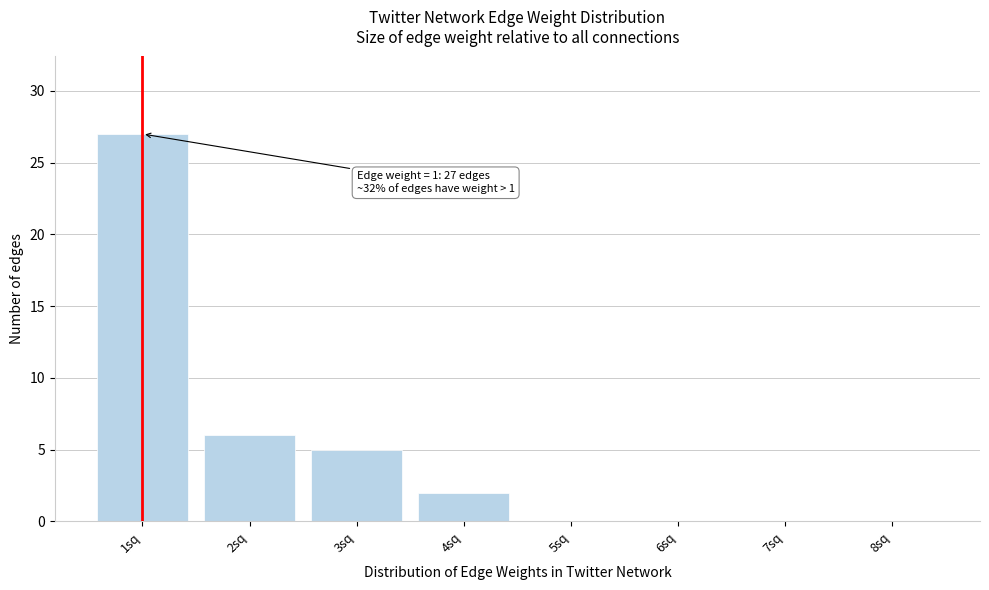

Where is the data nearest to the value 13?

2sq